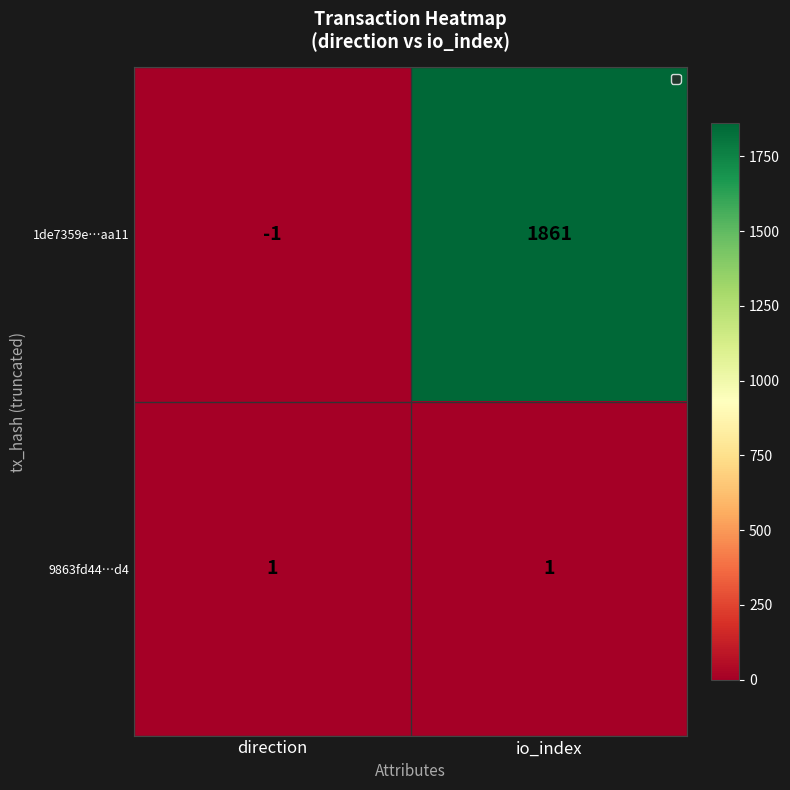

Count the number of data series in this chart.

2